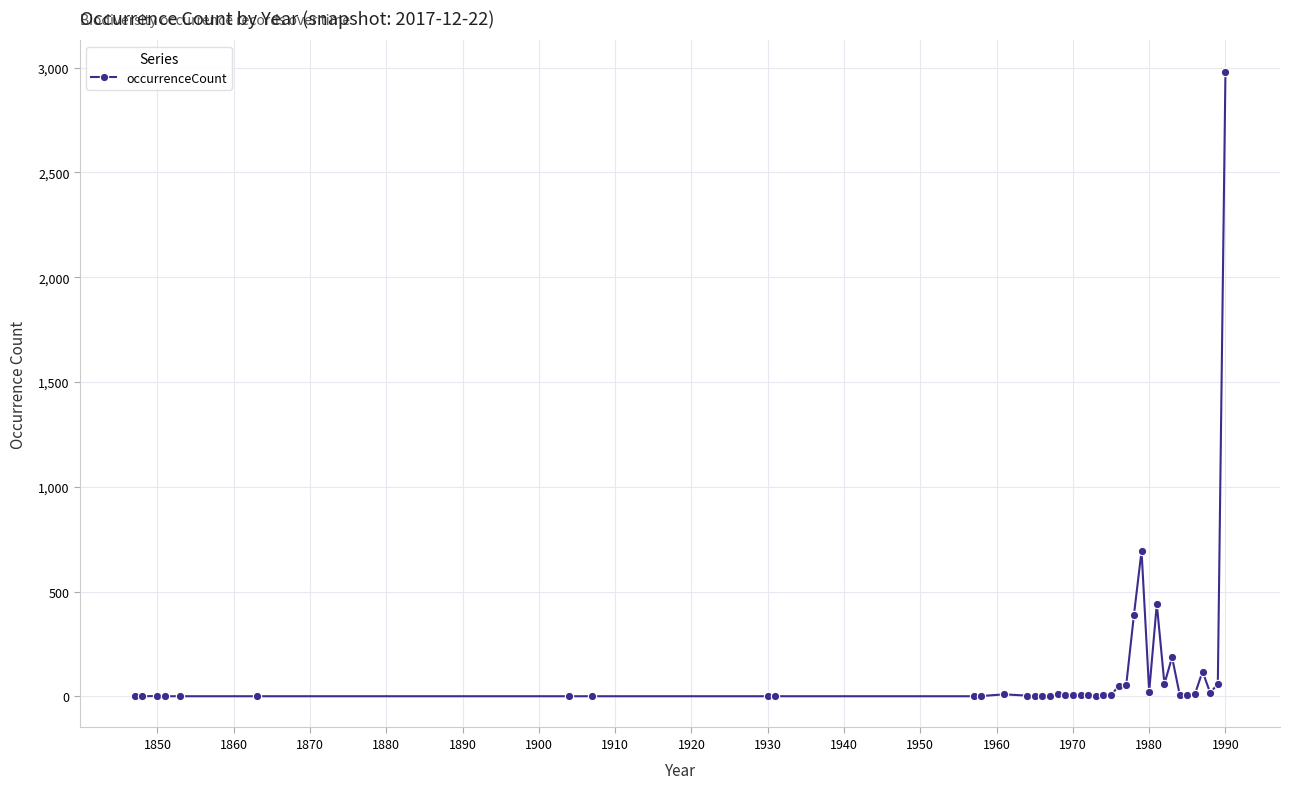

What is the difference between the maximum and minimum values?

2980